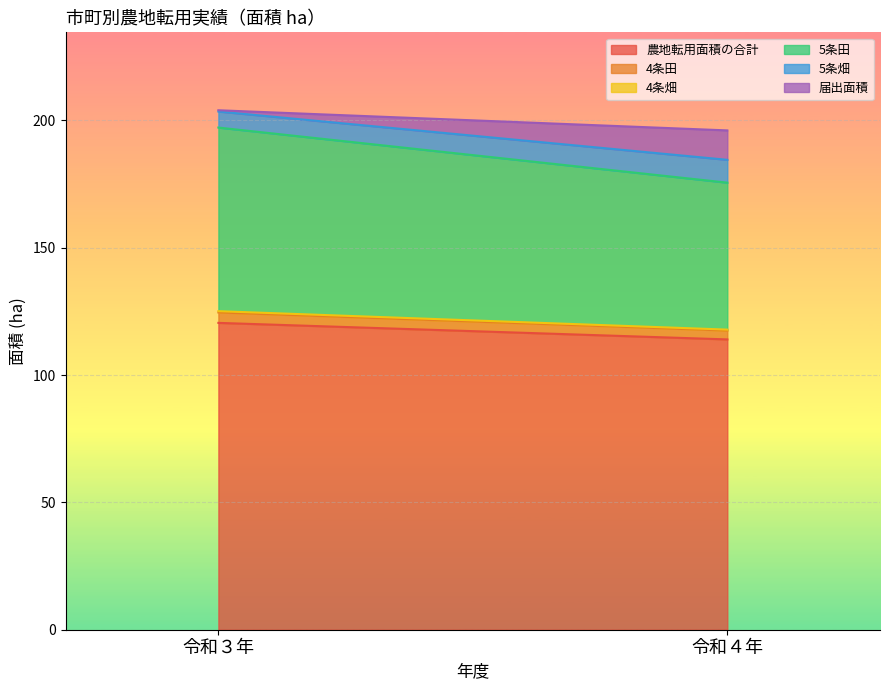

What is the difference between the maximum and minimum values in the 4条田 series?

0.6